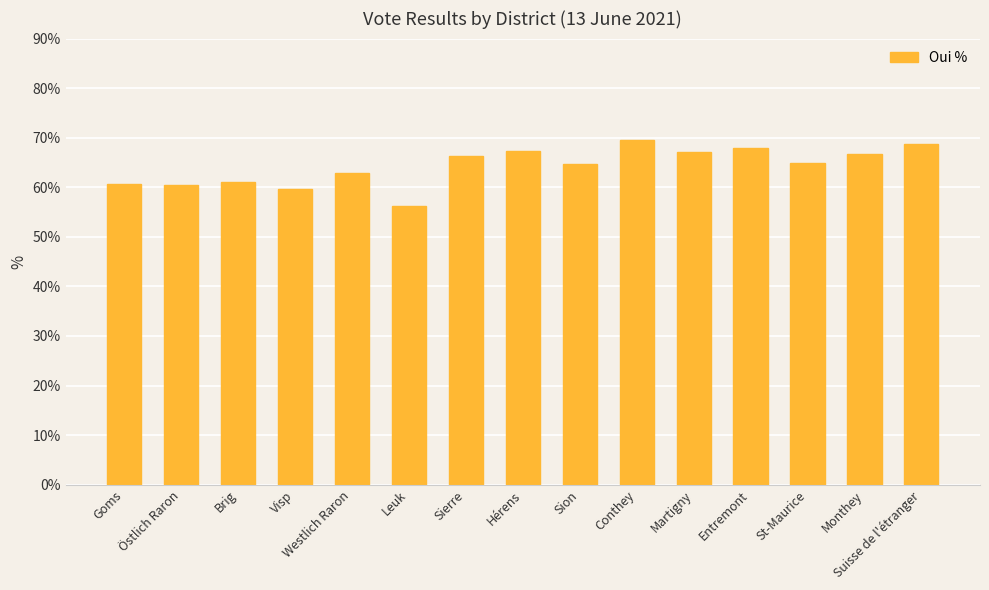

Where does the data first go above 64?

Sierre